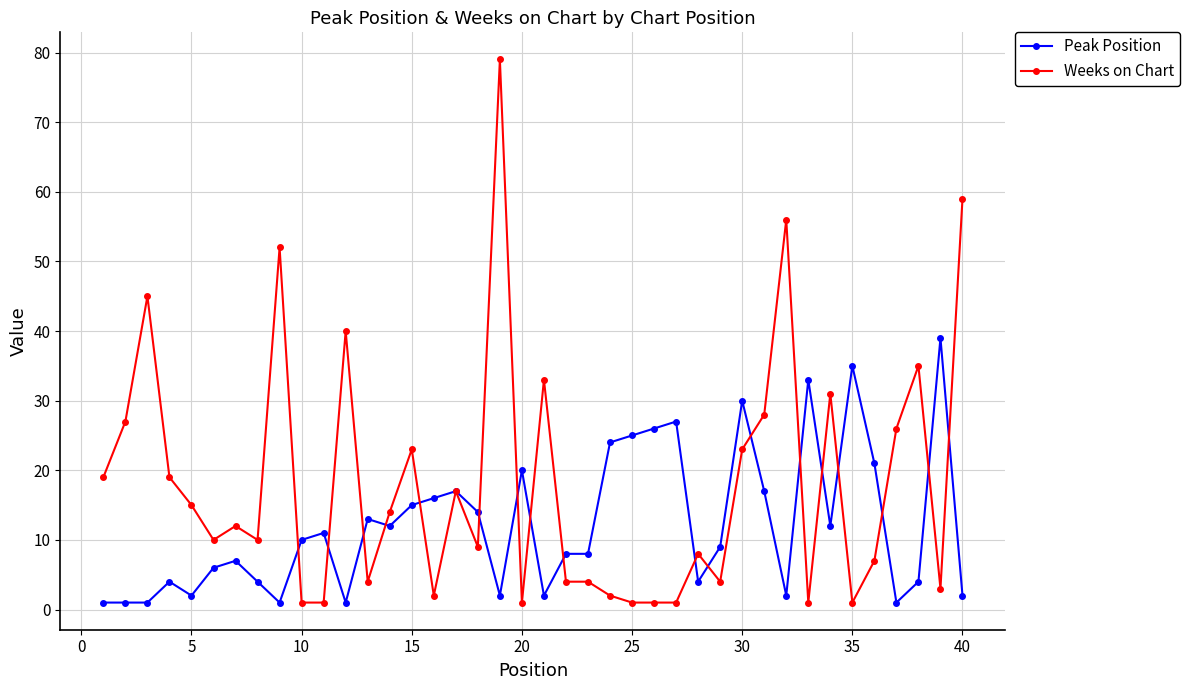

What is the sum of all Peak Position values?

487